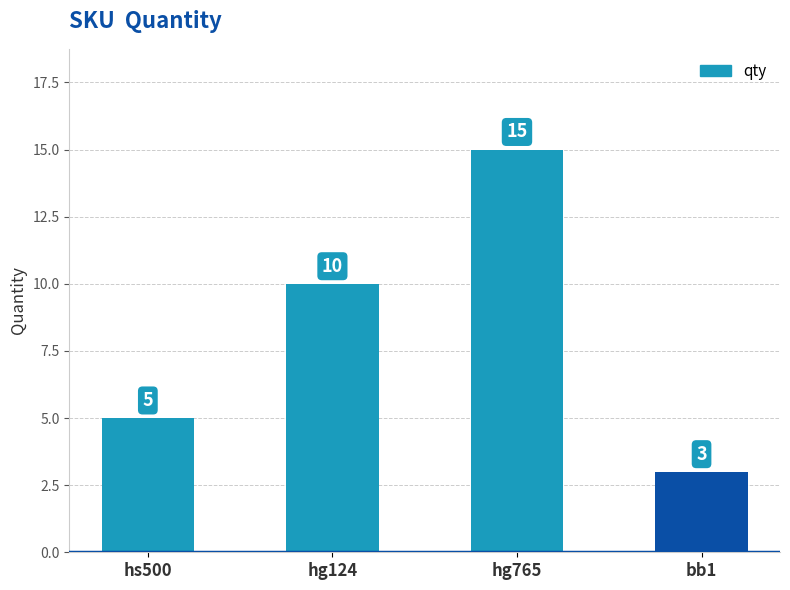

Reading left to right, transcribe all the data shown in this chart.

hs500=5	hg124=10	hg765=15	bb1=3